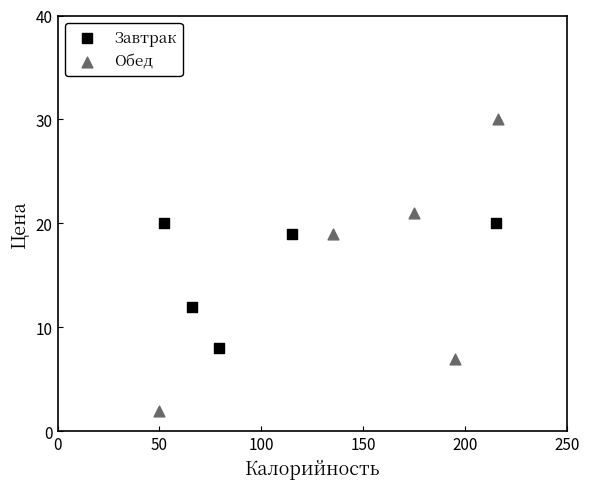

Which series contains the highest Y value?

Обед